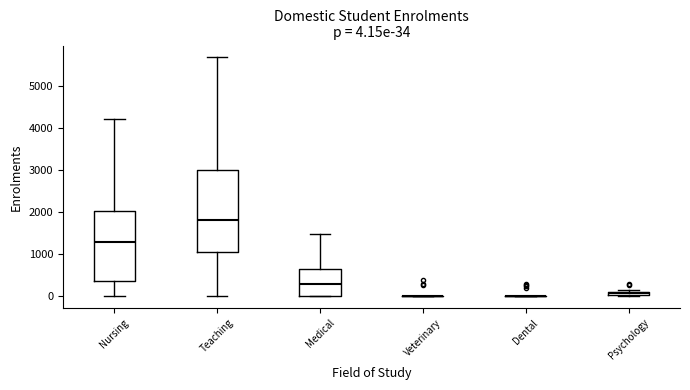

Which box is the tallest, from its lower edge to its upper edge?

Teaching